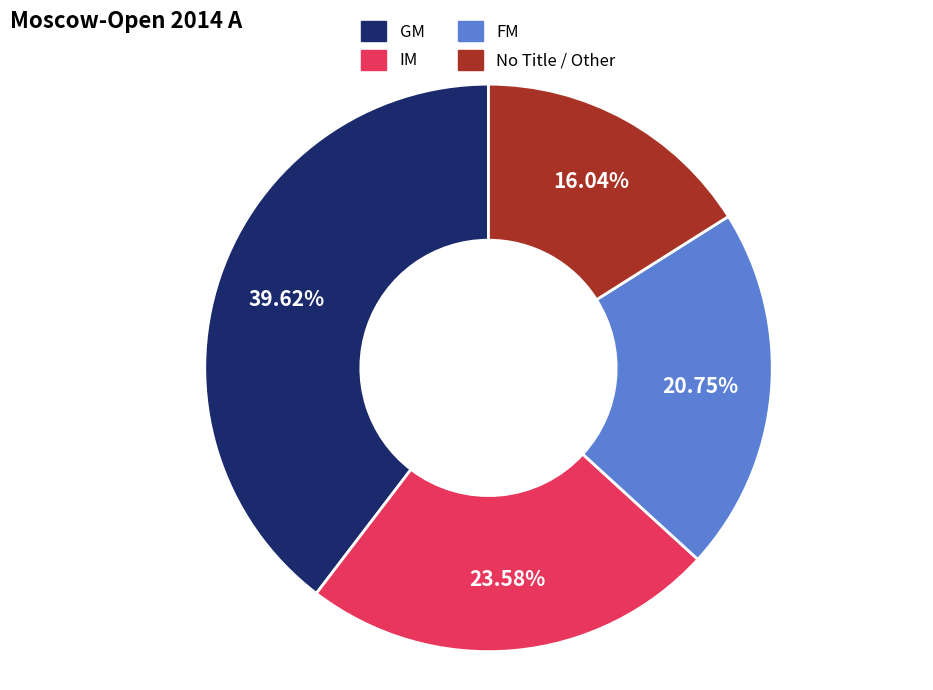

What is the ratio of the value at FM to the value at GM?

0.5